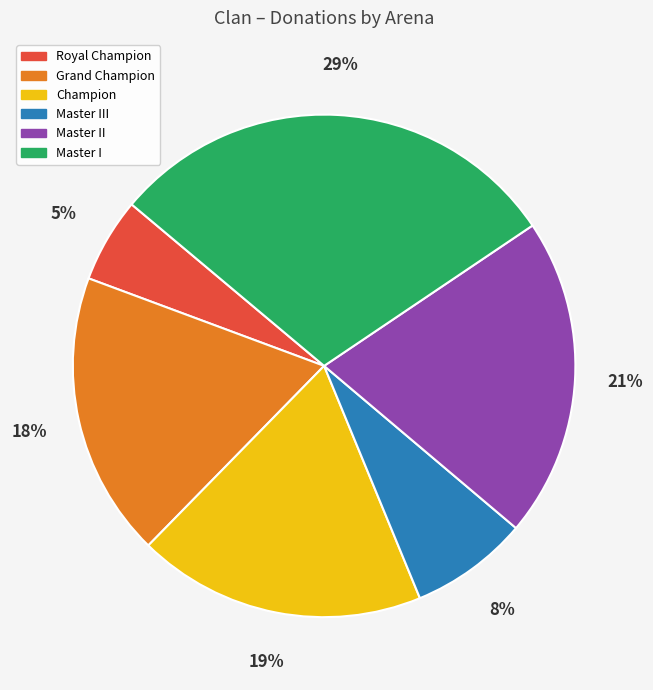

Is it true that Royal Champion is 15% of the pie?

False